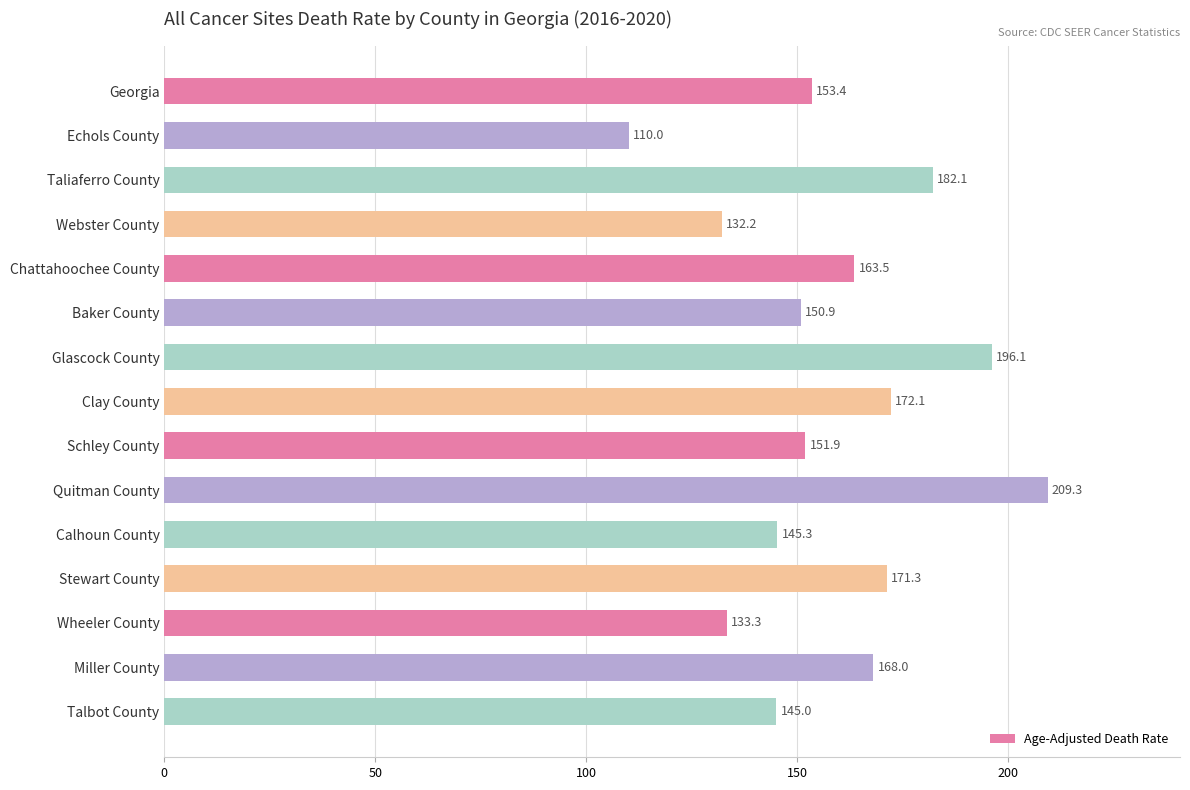

What is the label of the 6th bar from the top?

Baker County